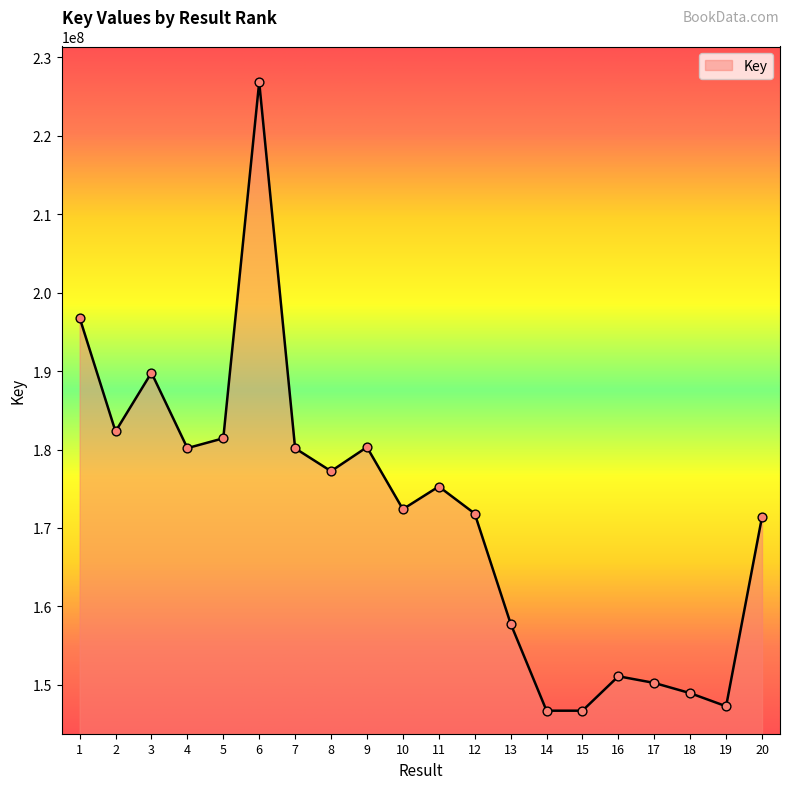

What is the change in value from 10 to 12?

-556481